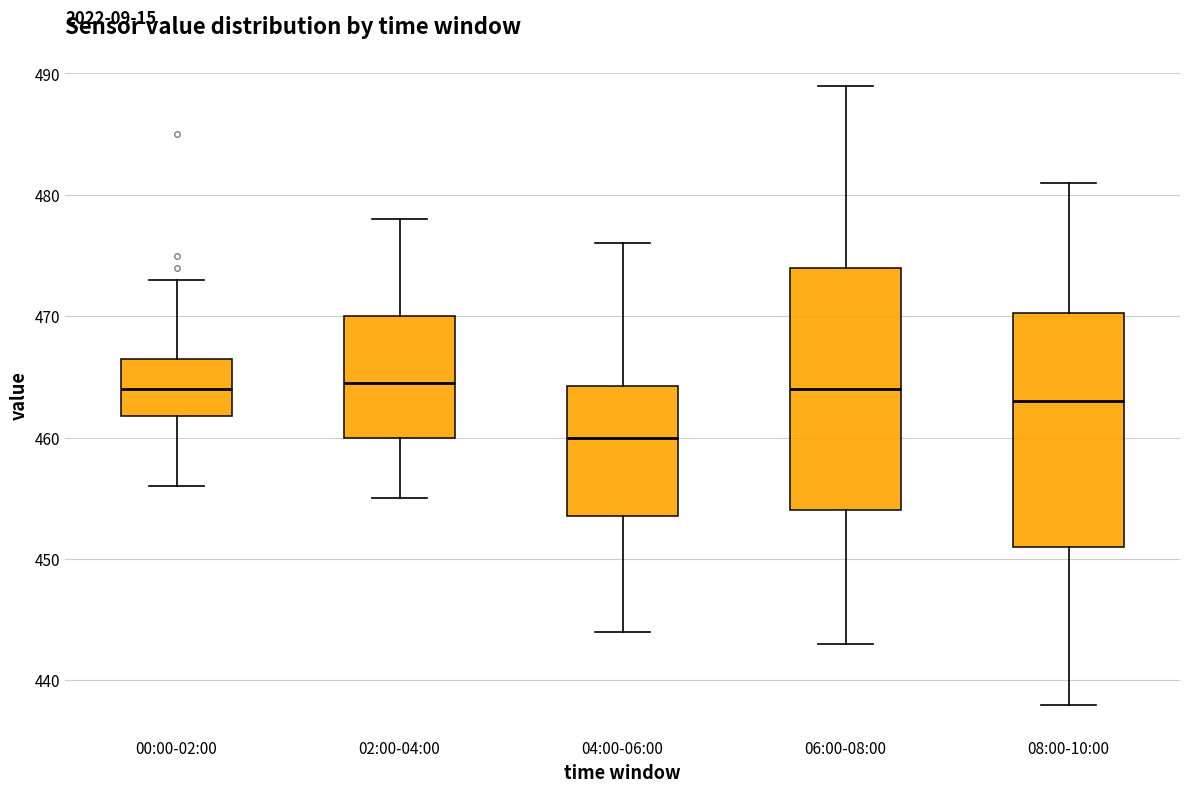

Where is the lower edge of the box for 02:00-04:00 on the y-axis? The values are not printed on the chart, so give them approximately, as read against the axis.

460